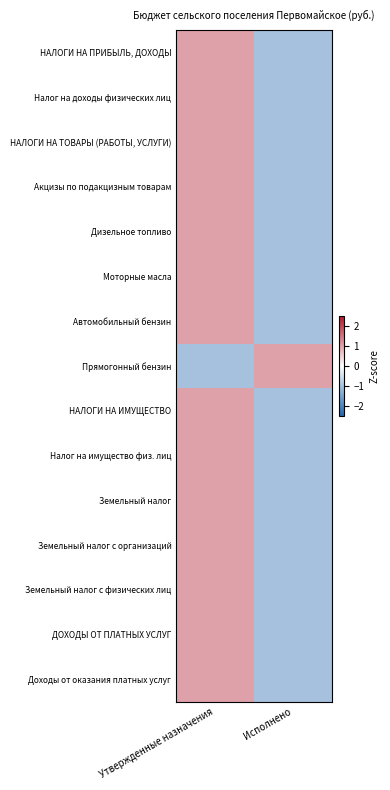

At which category is the sum across all series the highest?

Утвержденные назначения